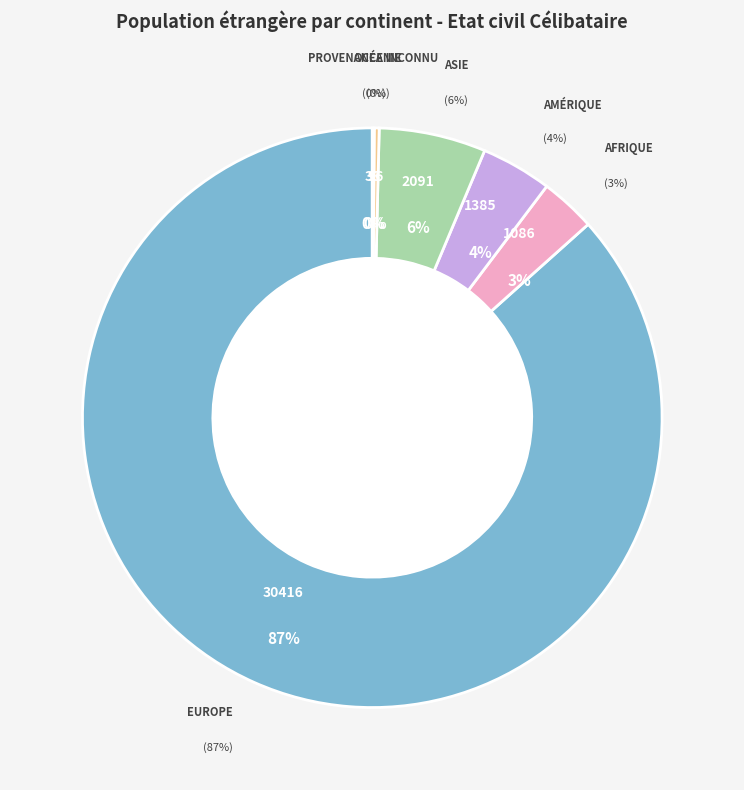

What is the change in value from Europe to Provenance inconnu?

-30378